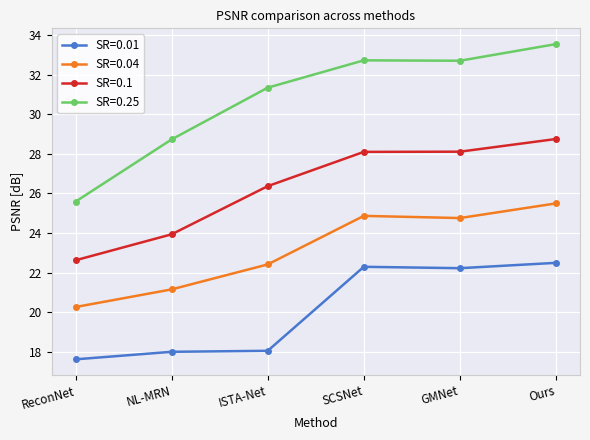

True or false: SR=0.25 has a value of 20.6 at SCSNet.

False